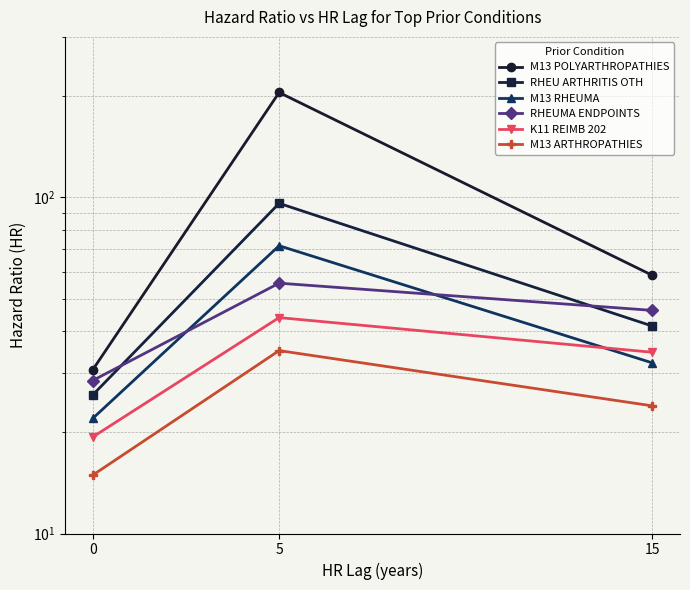

The M13 RHEUMA series shows 109.6 at 5. True or false?

False